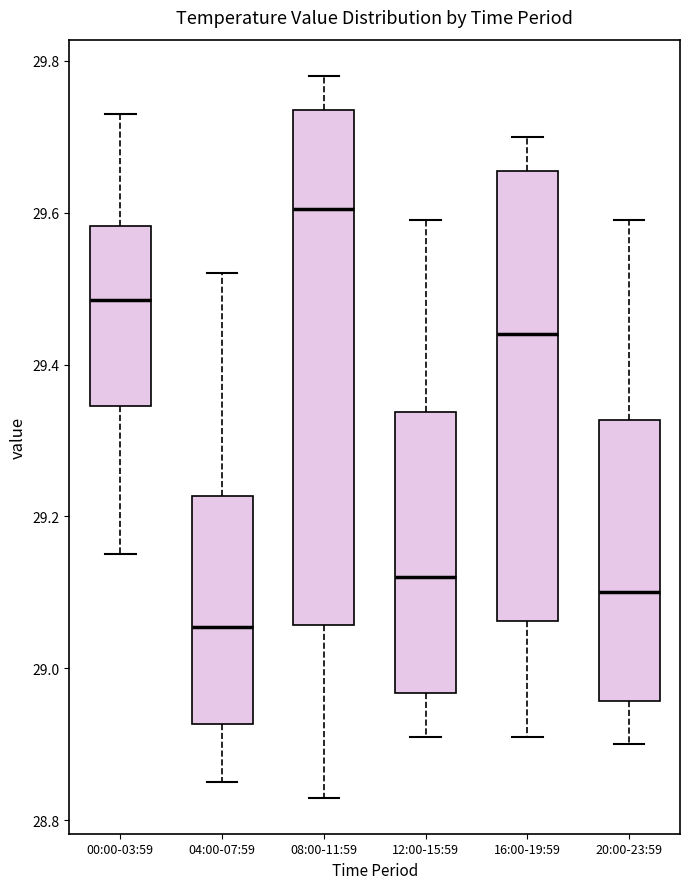

Comparing the boxes themselves (not the whiskers), which one is the tallest?

08:00-11:59